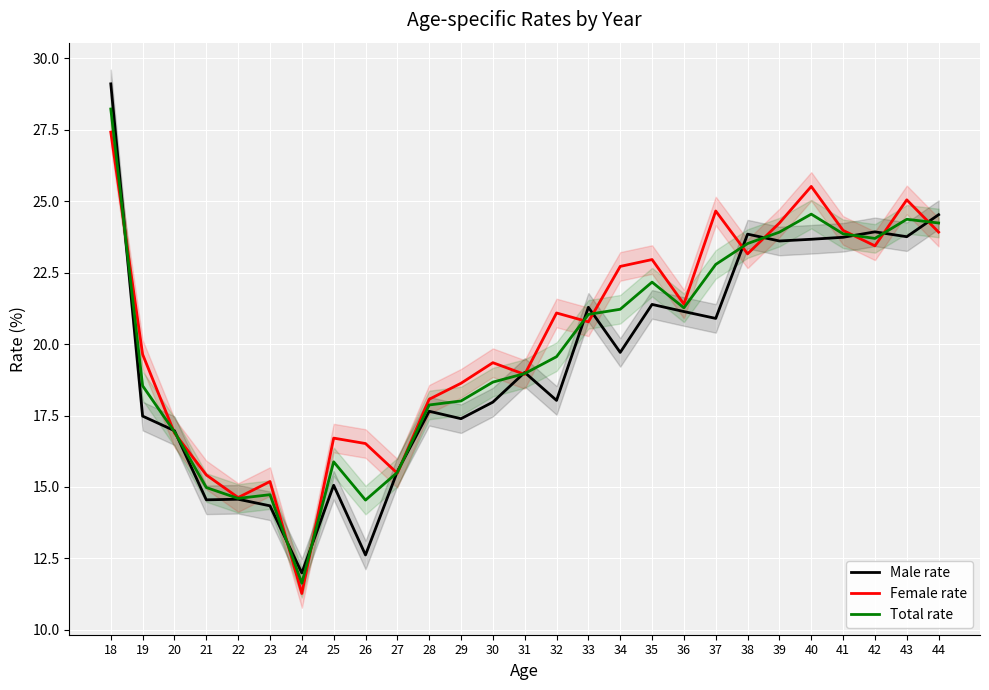

What is the maximum value shown in the chart?

29.1